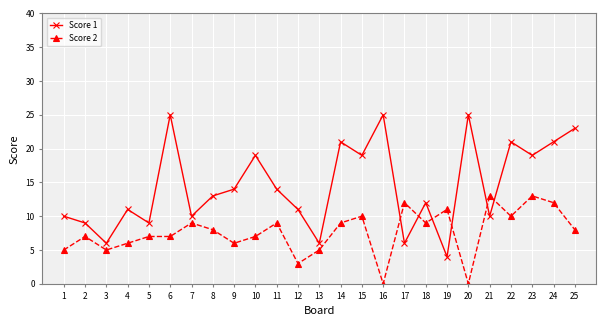

How many interior local peaks does the Score 1 series have?

8